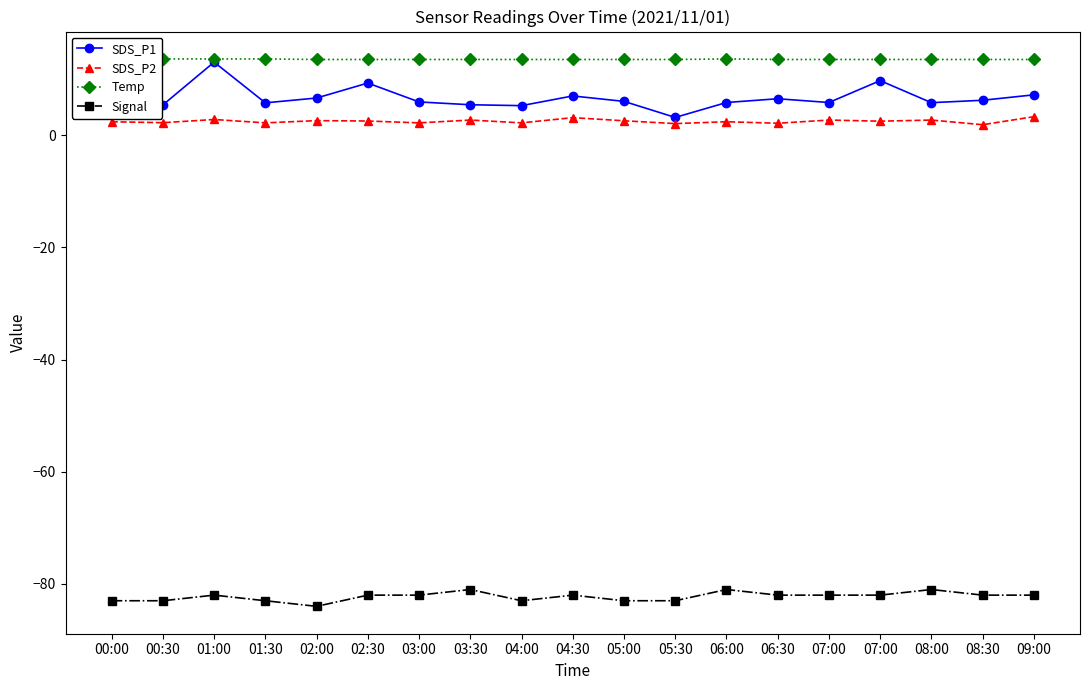

The Signal series shows -47.5 at 01:30. True or false?

False